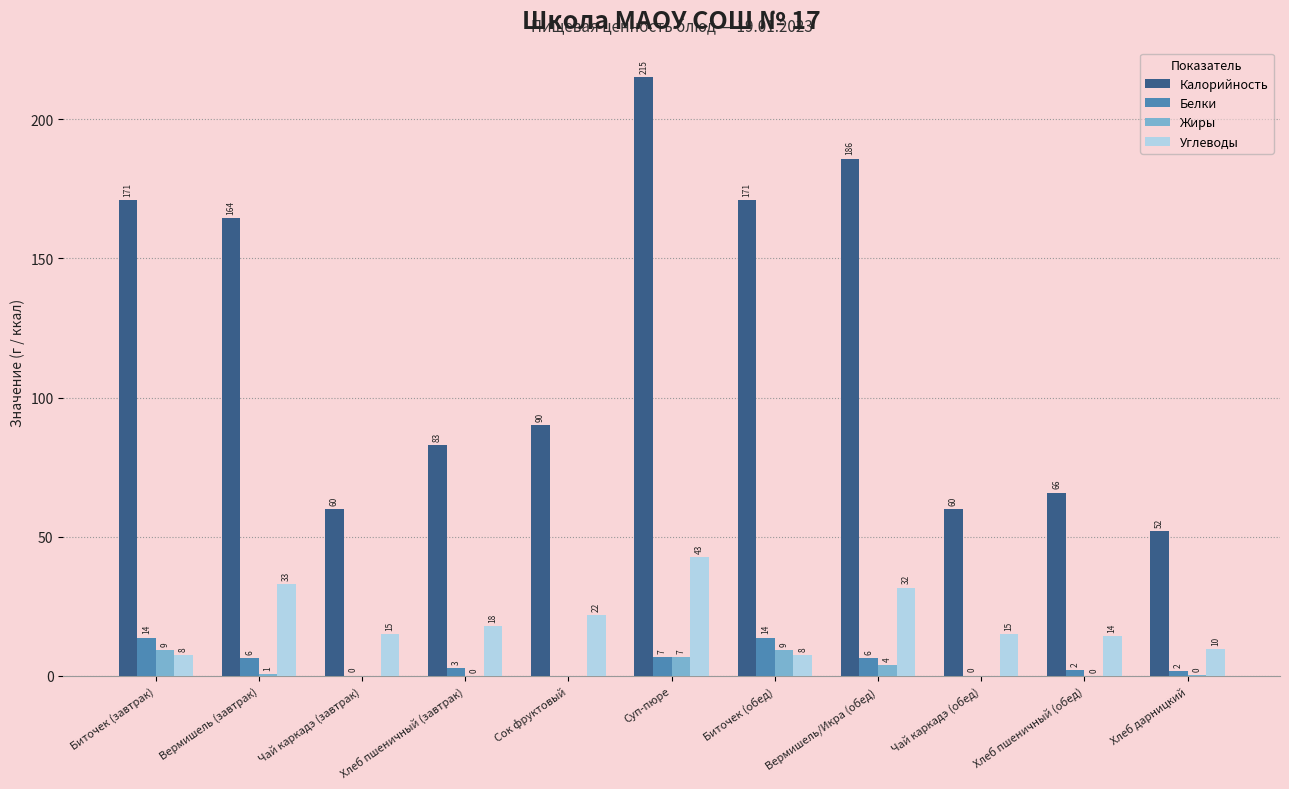

Is it true that Калорийность equals 280.0 at Суп-пюре?

False